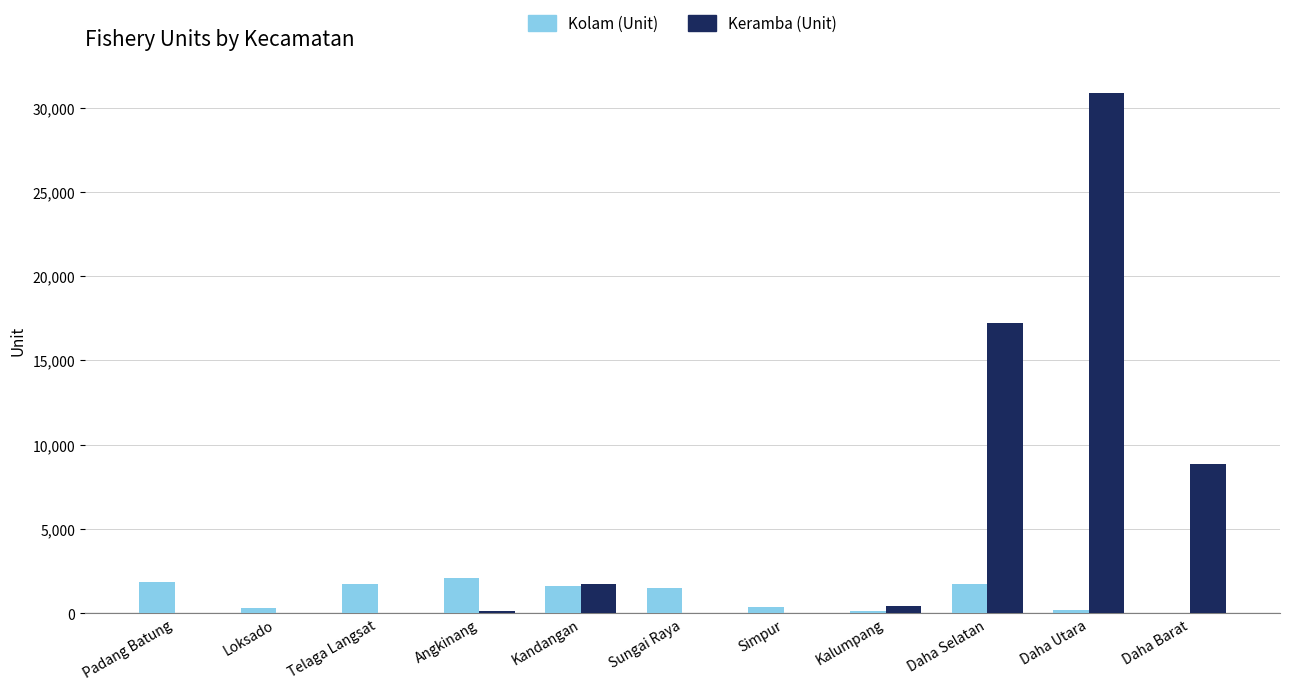

The value of Keramba (Unit) at Padang Batung is 0.0. True or false?

True